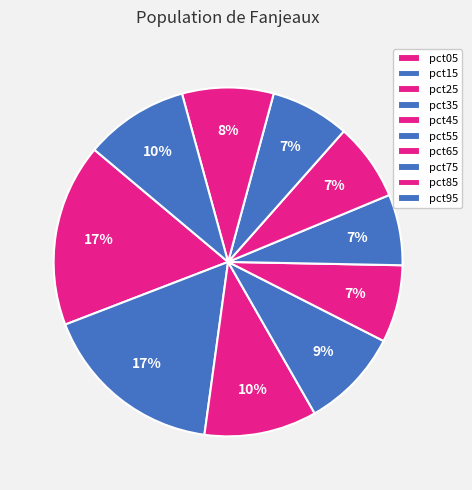

How many segments does this pie chart have?

10